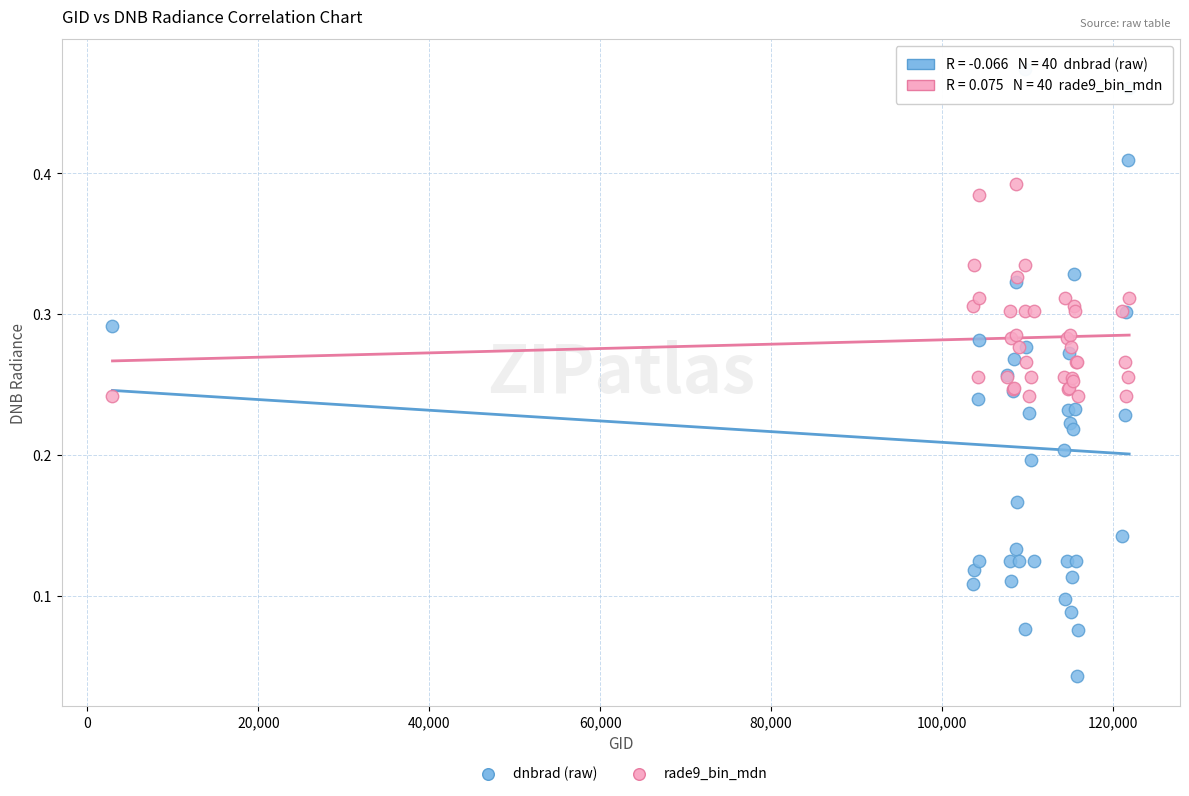

Which series reaches the maximum Y coordinate?

dnbrad (raw)